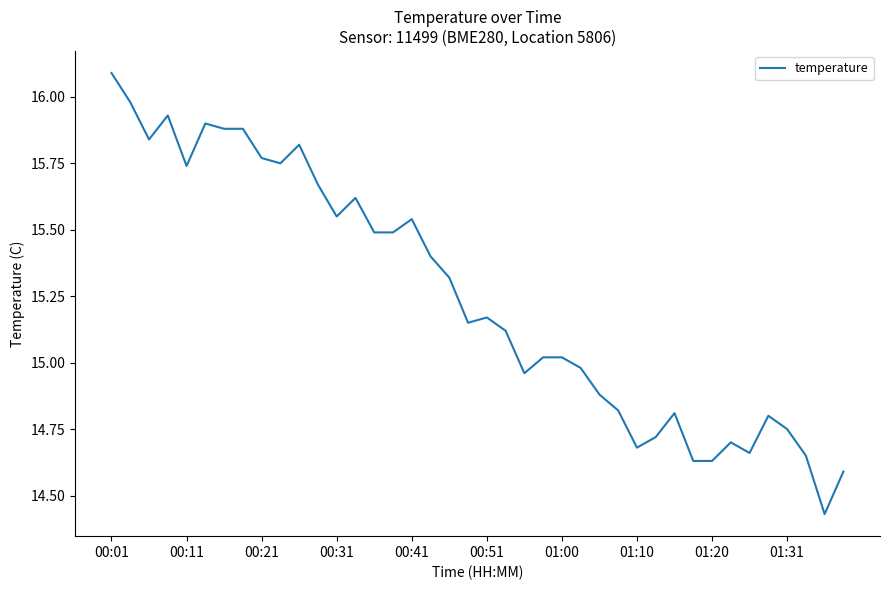

What is the maximum value shown in the chart?

16.1